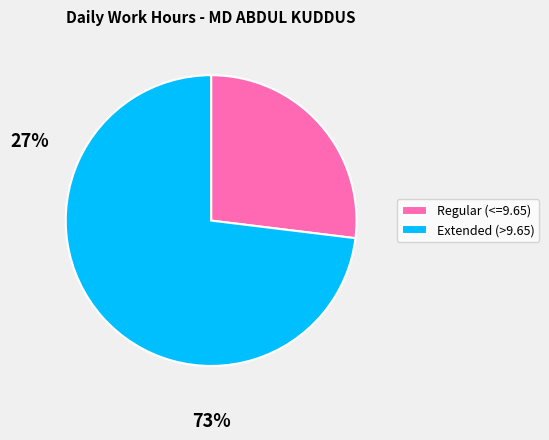

Does any single category account for the majority?

Yes